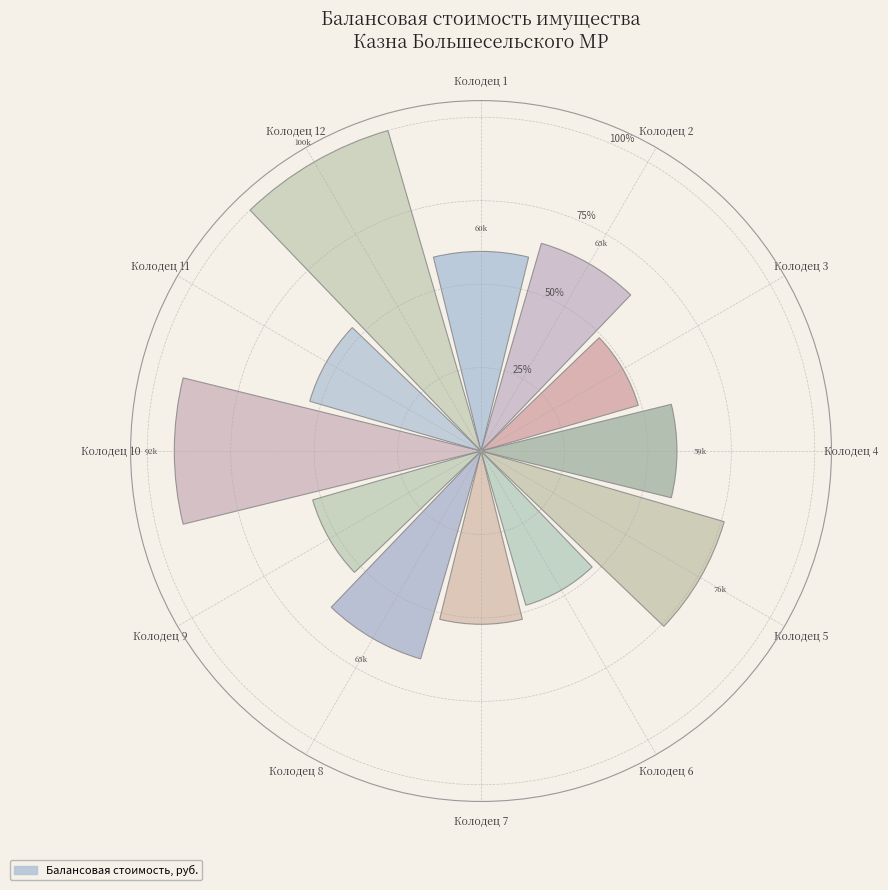

Does the chart contain any negative values?

No